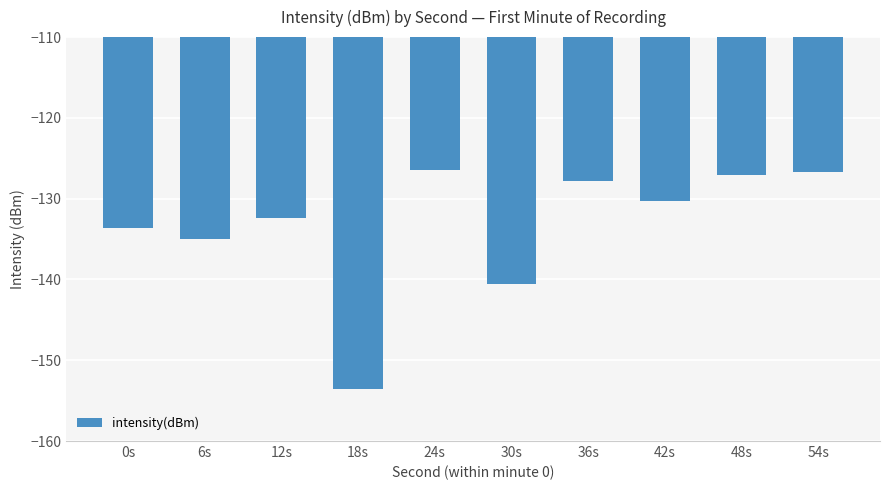

Reading left to right, list all the values displayed in this chart.

-133.7	-135.0	-132.4	-153.5	-126.5	-140.6	-127.8	-130.3	-127.1	-126.7